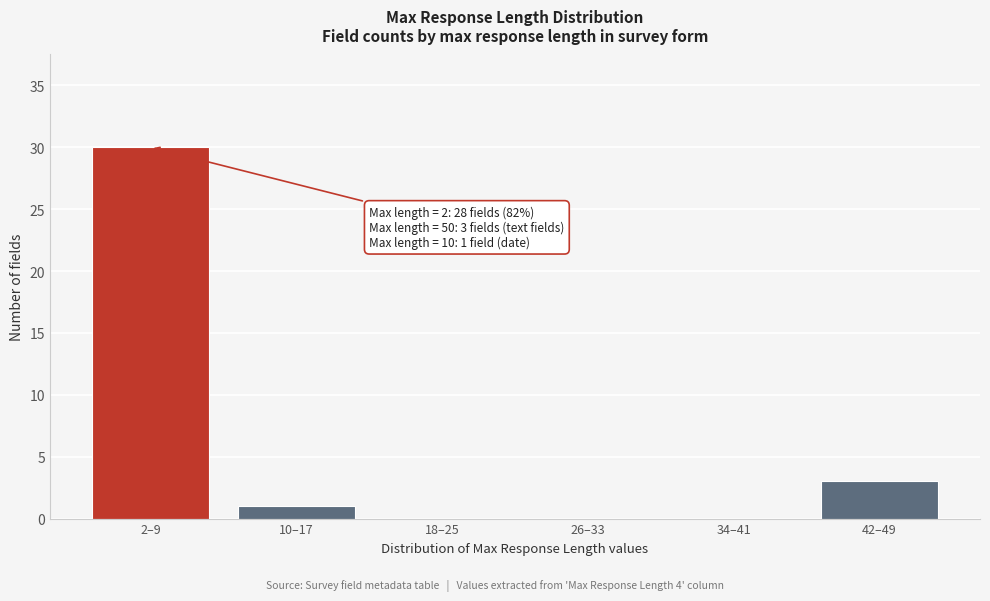

Reading left to right, extract all data points from this chart.

2–9=30	10–17=1	18–25=0	26–33=0	34–41=0	42–49=3